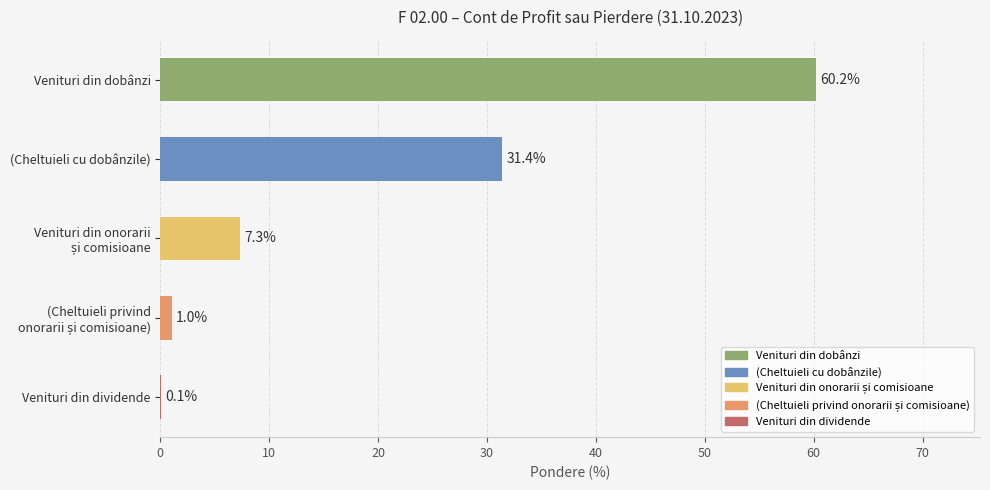

What is the sum of all values?

100.0